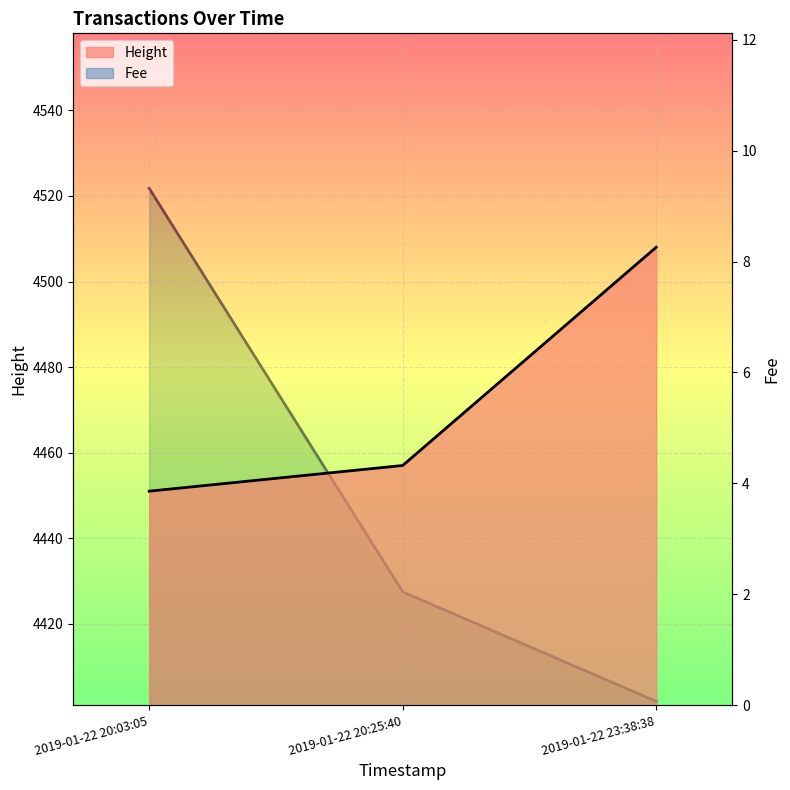

What position from the left is 2019-01-22 20:25:40?

2